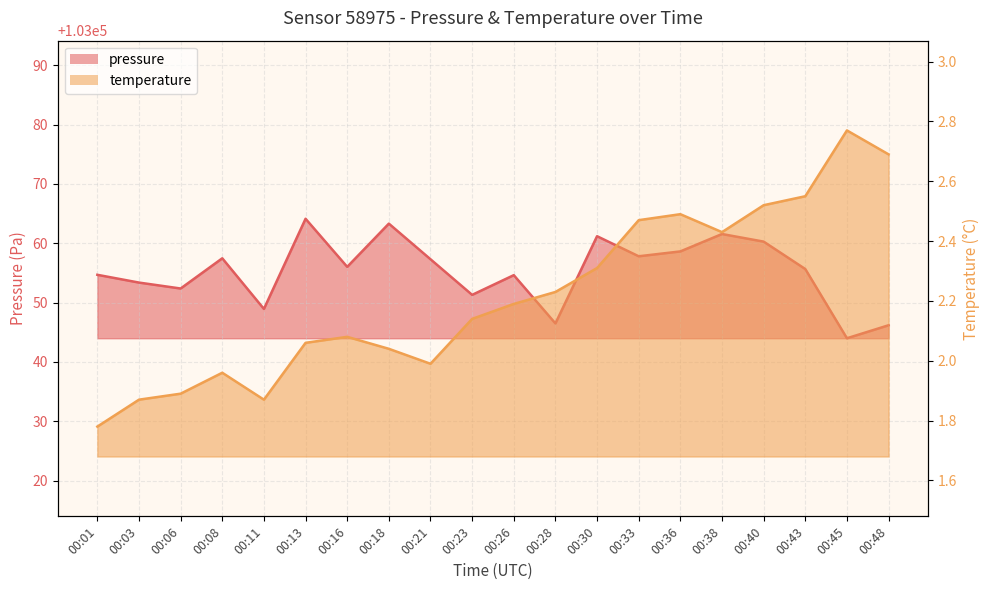

At which category does temperature reach its first local valley?

00:11